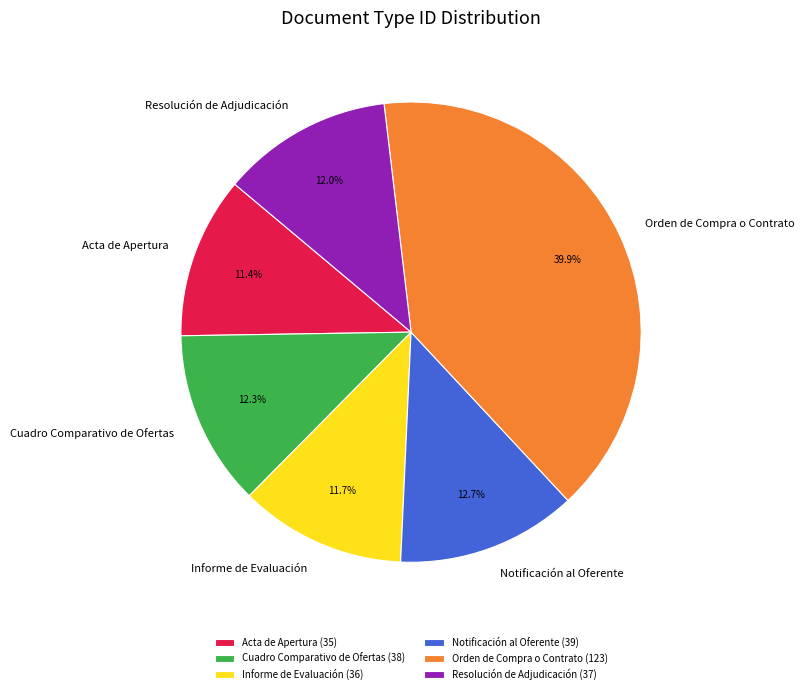

Between Orden de Compra o Contrato and Acta de Apertura, which is larger?

Orden de Compra o Contrato